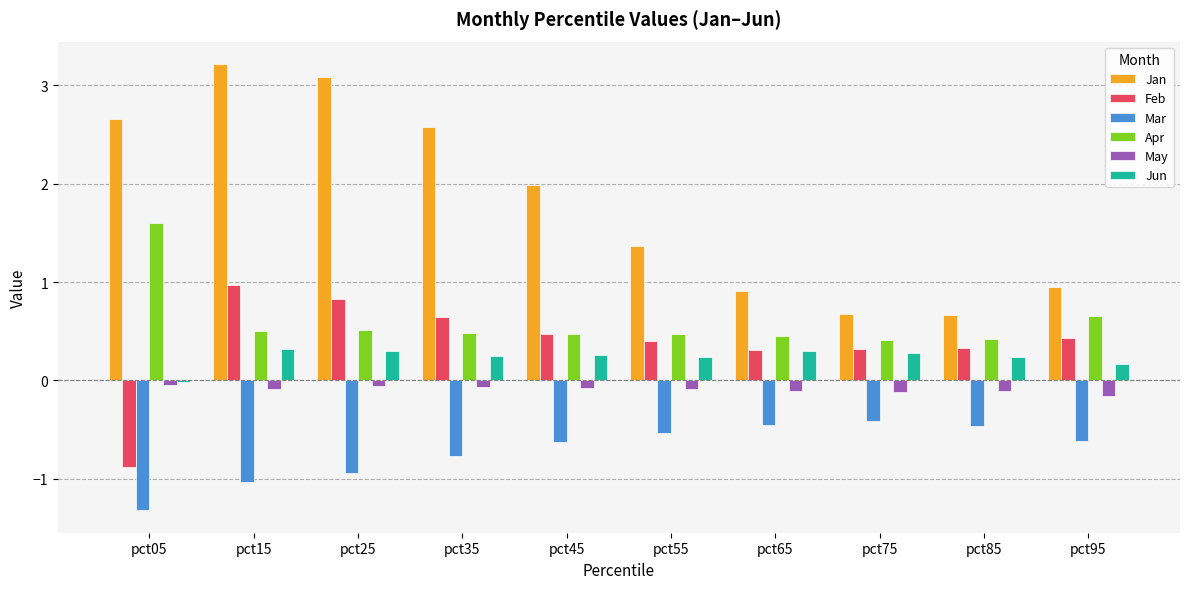

Read the Mar value at pct85.

-0.5